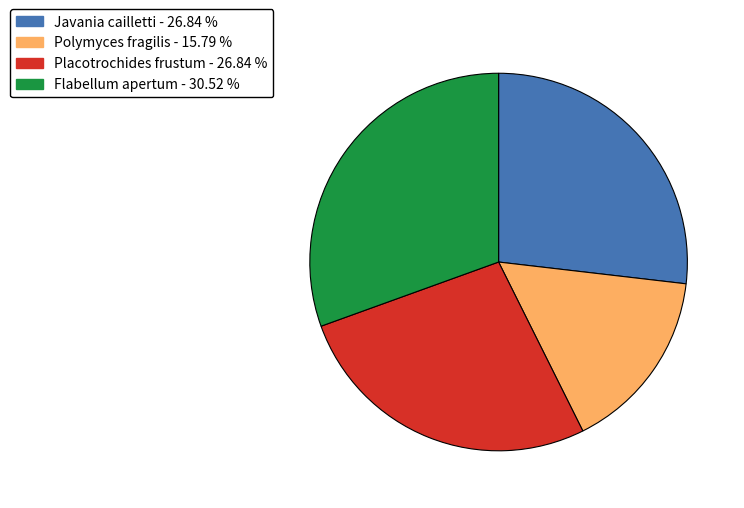

The Polymyces fragilis slice represents 22% of the pie. True or false?

False